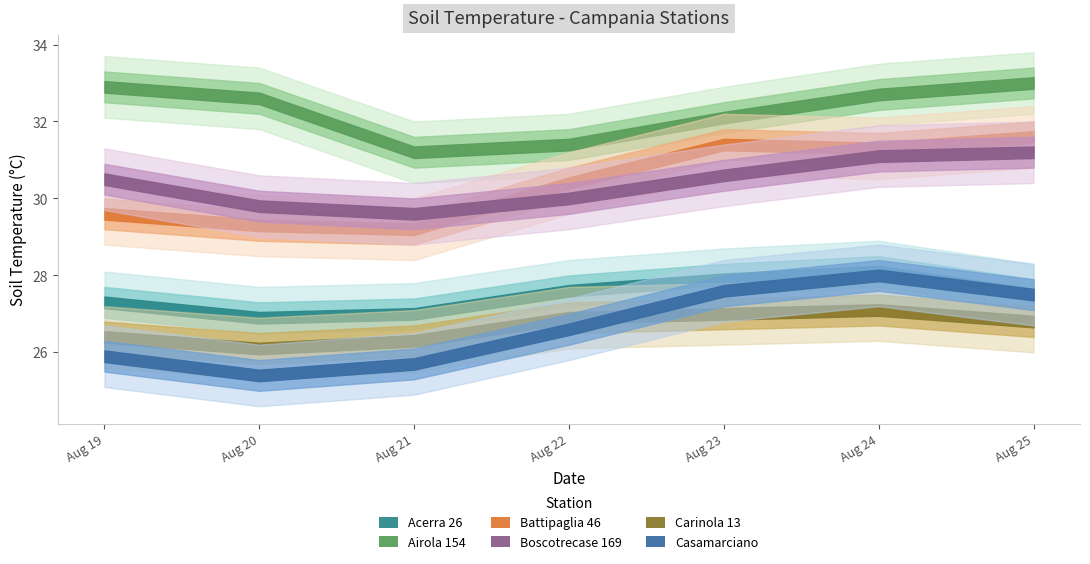

At which label is Airola 154 closest to 32?

2024-08-23